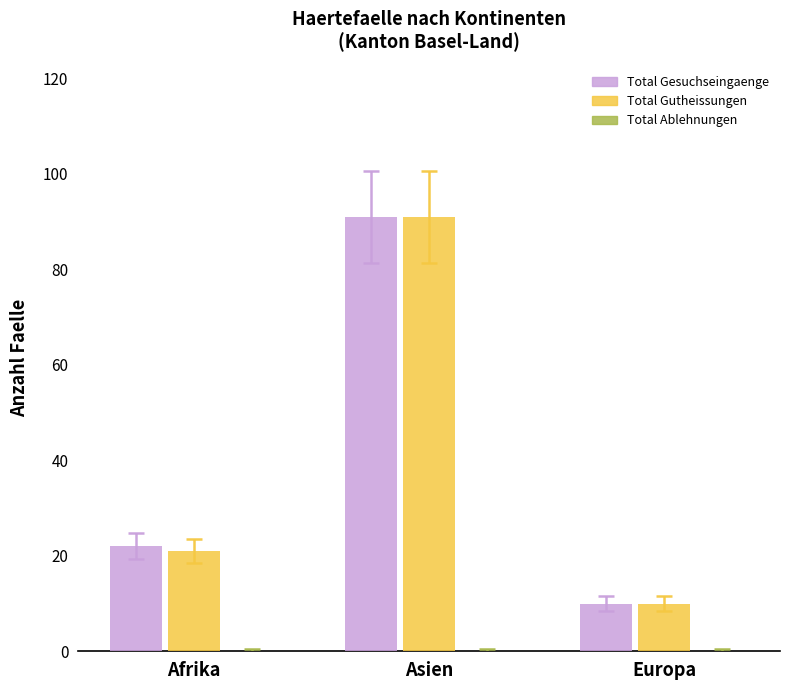

Between Afrika and Europa, which series saw the biggest shift?

Total Gesuchseingaenge